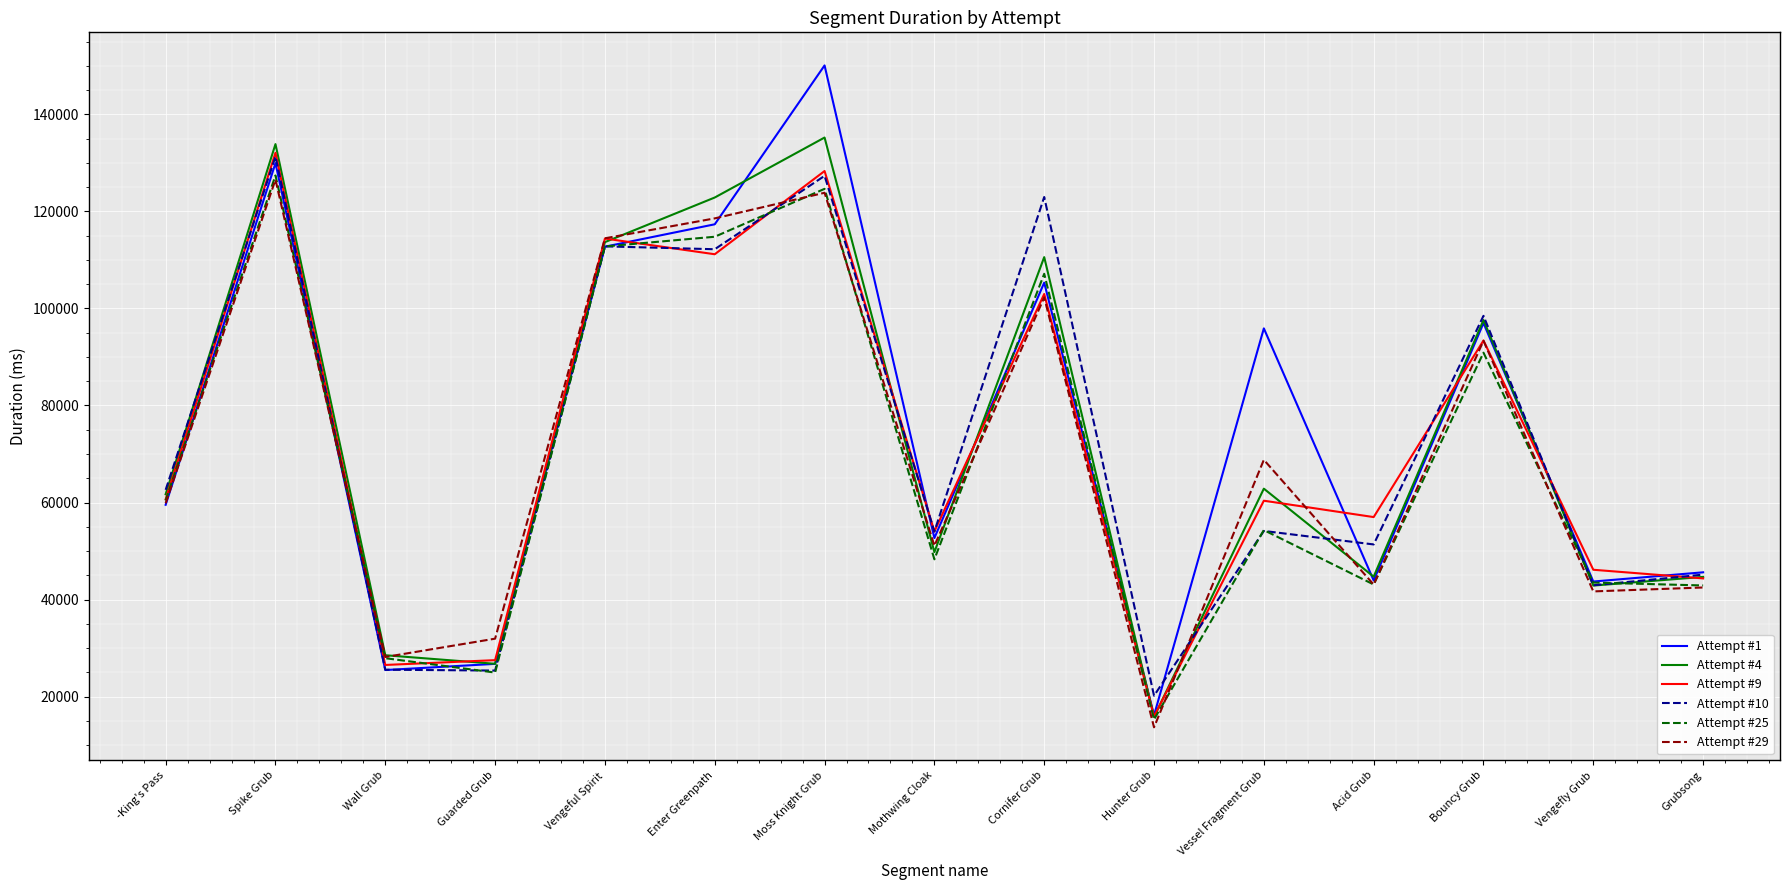

Is the value of Attempt #10 at Guarded Grub greater than the value of Attempt #25 at Vengeful Spirit?

No